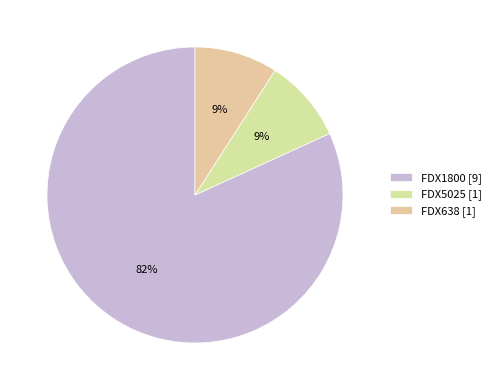

Does any single category account for the majority?

Yes